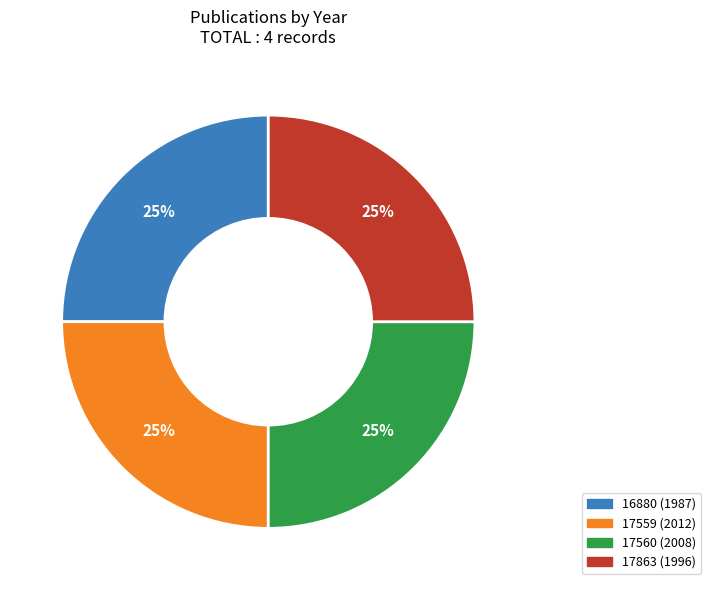

Count the number of slices in the pie.

4